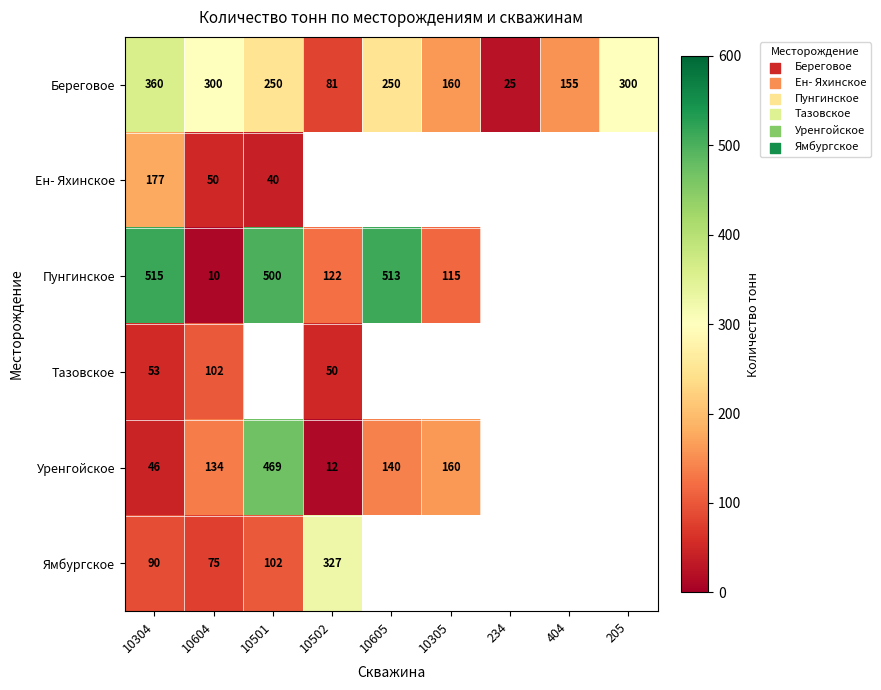

The Уренгойское series shows 77.5 at 10604. True or false?

False